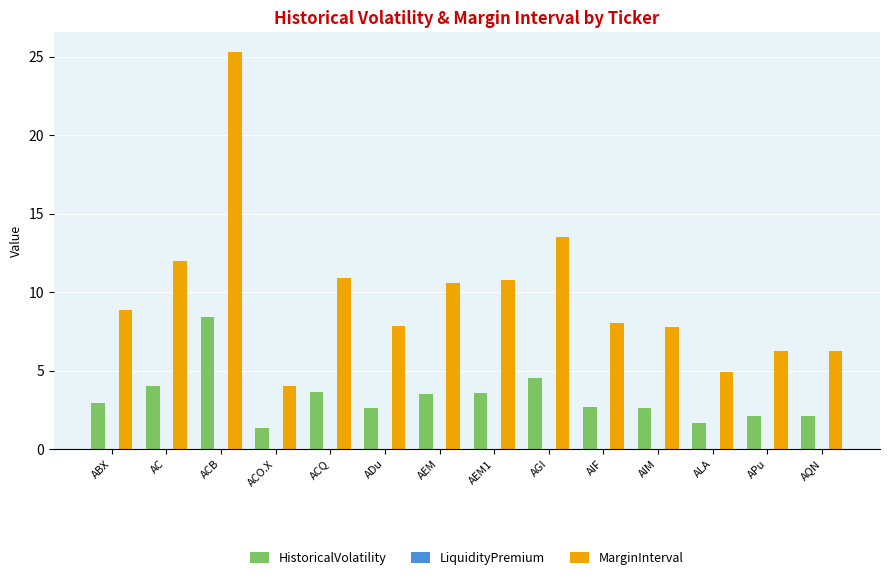

What is the average value of the HistoricalVolatility series?

3.3